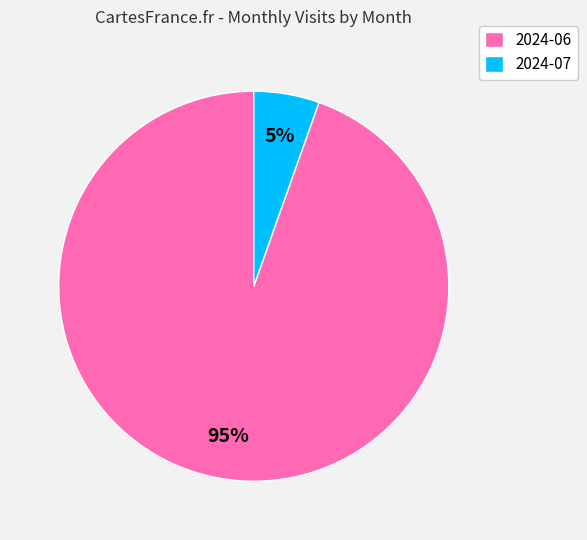

How many segments does this pie chart have?

2